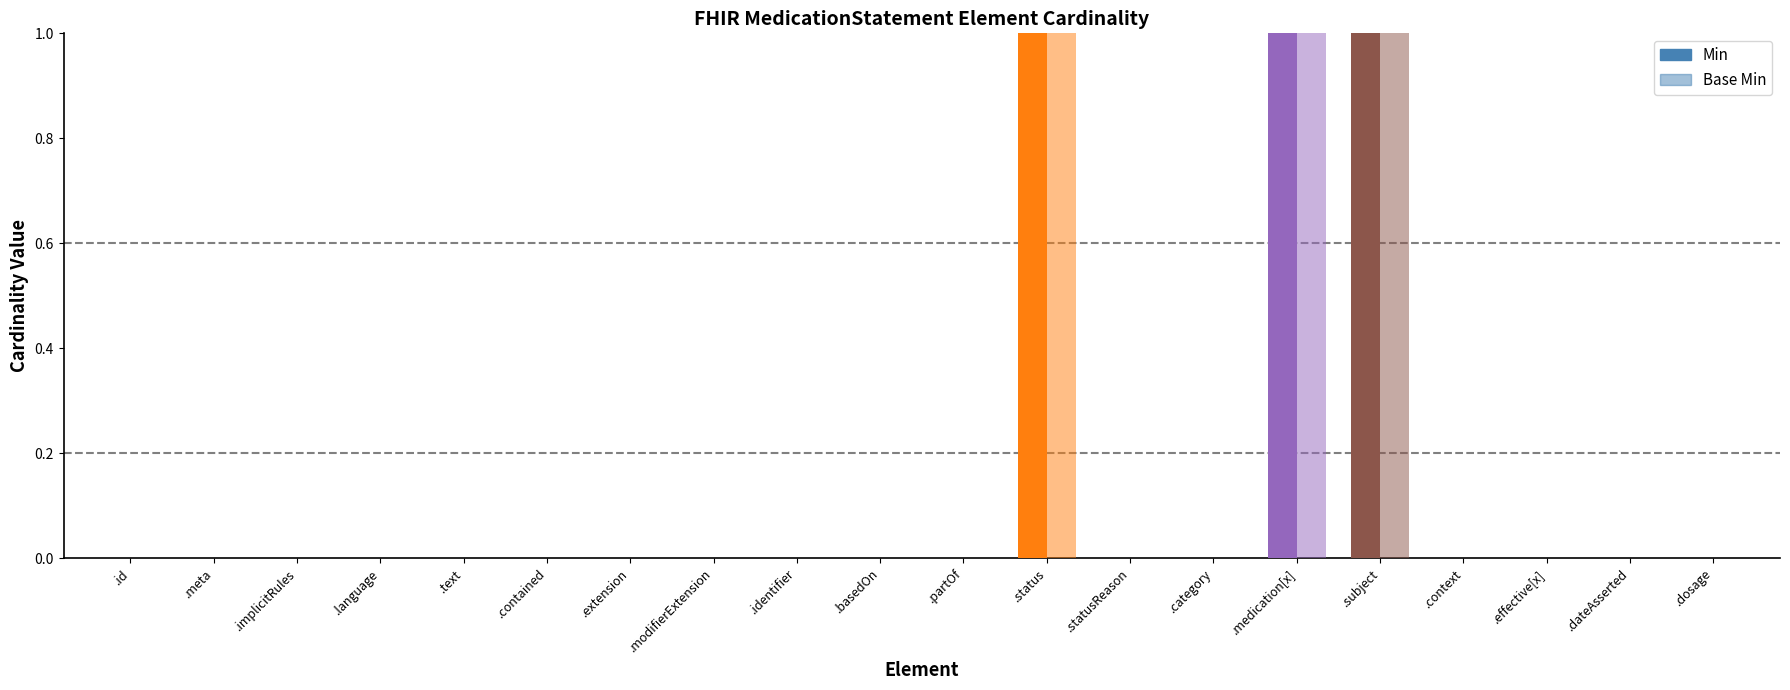

Reading left to right, transcribe all the data shown in this chart.

Min: MedicationStatement.id=0	MedicationStatement.meta=0	MedicationStatement.implicitRules=0	MedicationStatement.language=0	MedicationStatement.text=0	MedicationStatement.contained=0	MedicationStatement.extension=0	MedicationStatement.modifierExtension=0	MedicationStatement.identifier=0	MedicationStatement.basedOn=0	MedicationStatement.partOf=0	MedicationStatement.status=1	MedicationStatement.statusReason=0	MedicationStatement.category=0	MedicationStatement.medication[x]=1	MedicationStatement.subject=1	MedicationStatement.context=0	MedicationStatement.effective[x]=0	MedicationStatement.dateAsserted=0	MedicationStatement.dosage=0
Base Min: MedicationStatement.id=0	MedicationStatement.meta=0	MedicationStatement.implicitRules=0	MedicationStatement.language=0	MedicationStatement.text=0	MedicationStatement.contained=0	MedicationStatement.extension=0	MedicationStatement.modifierExtension=0	MedicationStatement.identifier=0	MedicationStatement.basedOn=0	MedicationStatement.partOf=0	MedicationStatement.status=1	MedicationStatement.statusReason=0	MedicationStatement.category=0	MedicationStatement.medication[x]=1	MedicationStatement.subject=1	MedicationStatement.context=0	MedicationStatement.effective[x]=0	MedicationStatement.dateAsserted=0	MedicationStatement.dosage=0